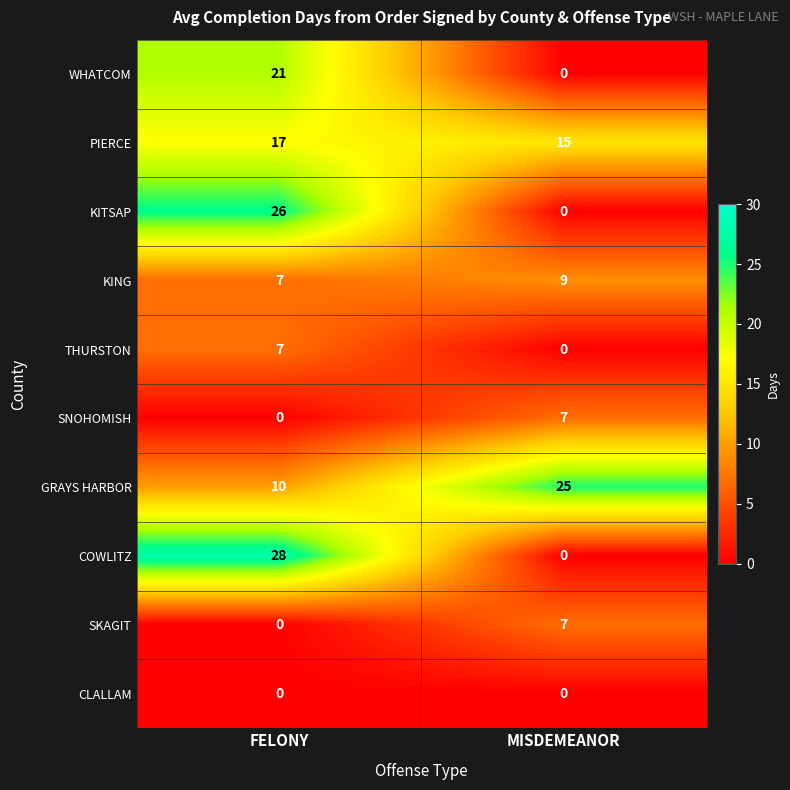

What is the total value across all series at MISDEMEANOR?

63